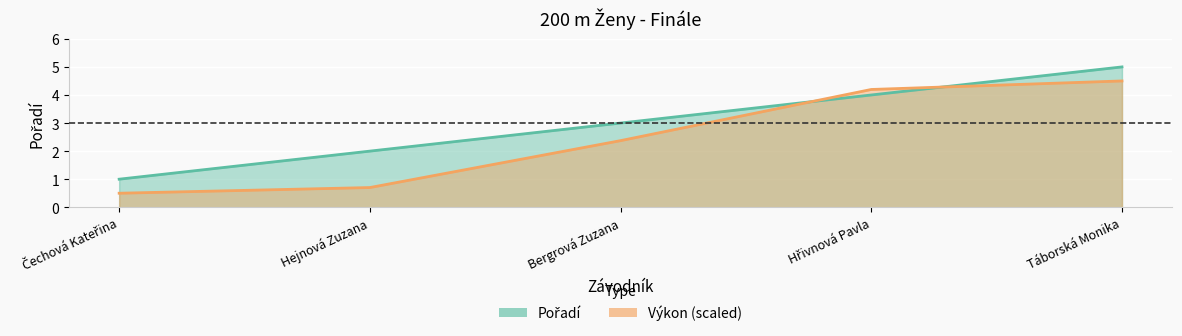

After their last crossing, which series has the higher values: Pořadí or Výkon?

Pořadí